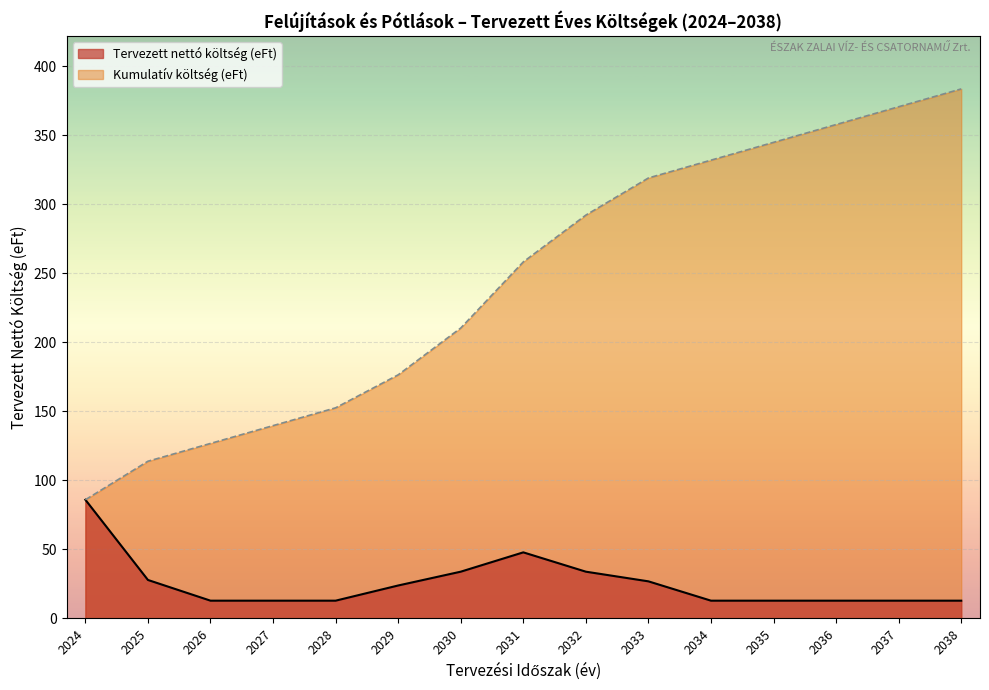

The Kumulatív költség (eFt) series shows 152.6 at 2028. True or false?

True